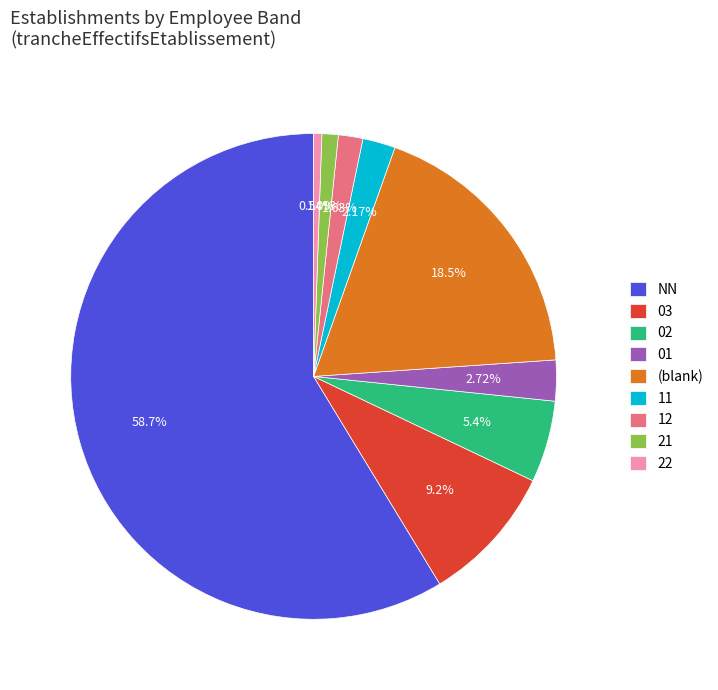

To the nearest percent, what is the difference between the largest and smallest slice percentages?

58%